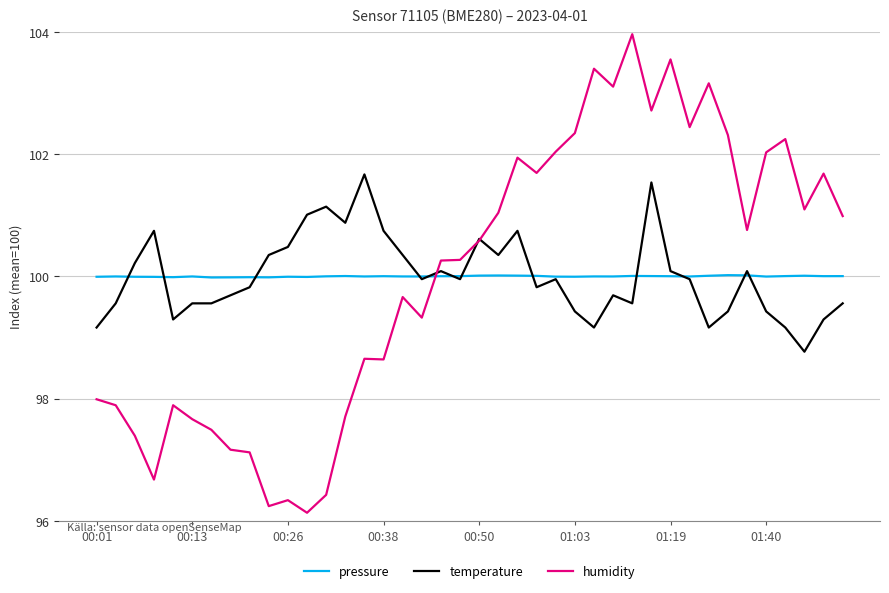

What is the highest value of the temperature series?

101.7